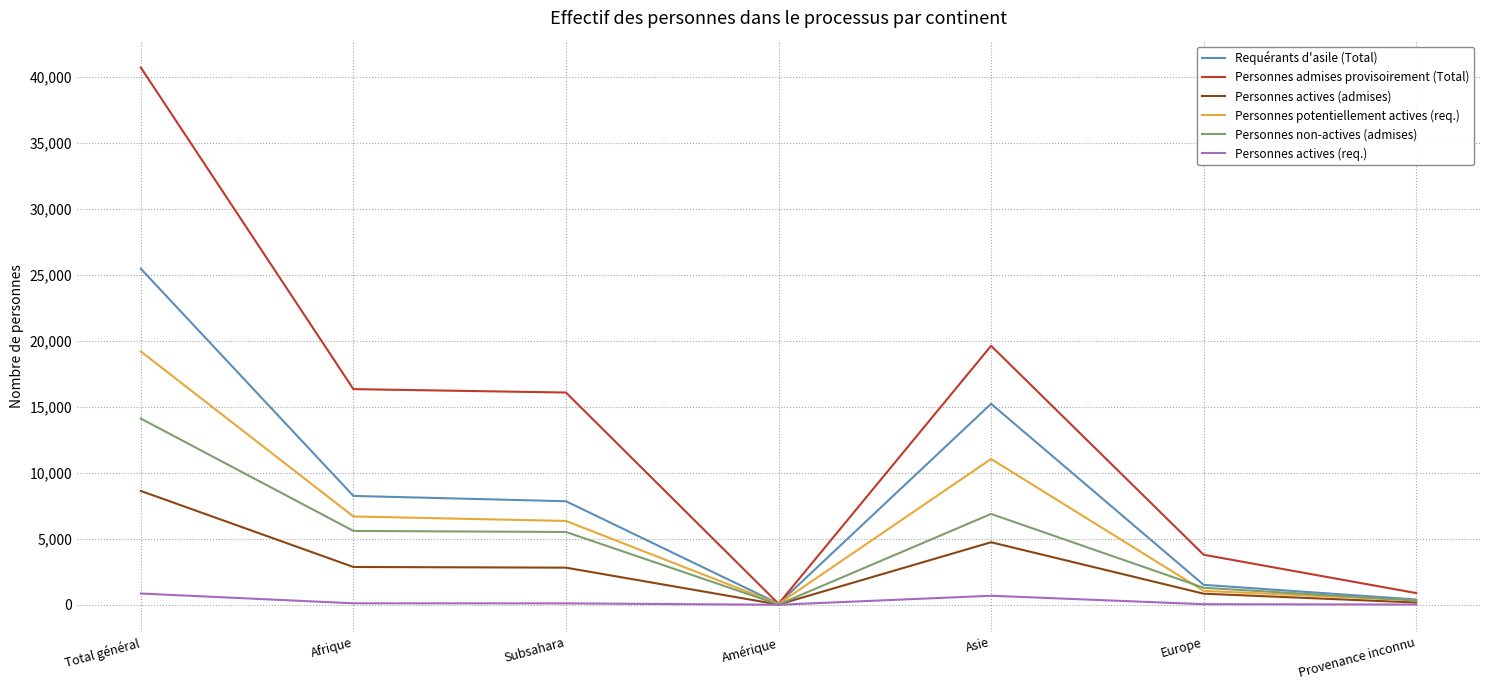

Which series changed the most between Total général and Asie?

Personnes admises provisoirement (Total)